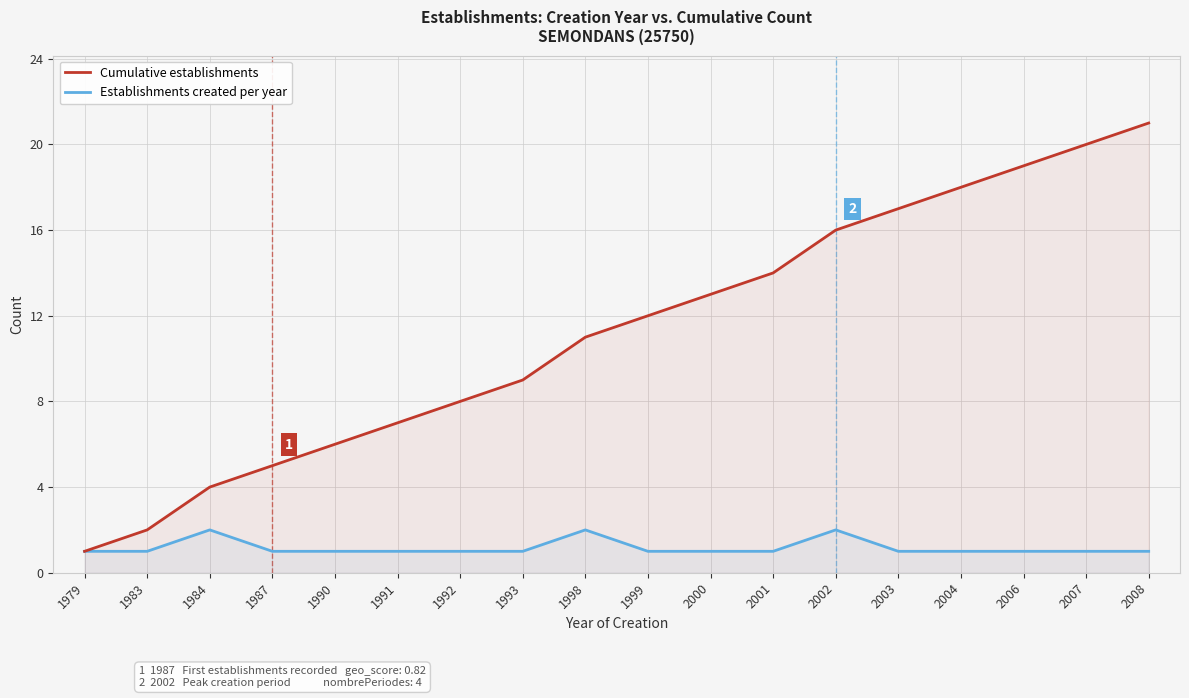

At which label is Establishments created per year closest to 1?

1979